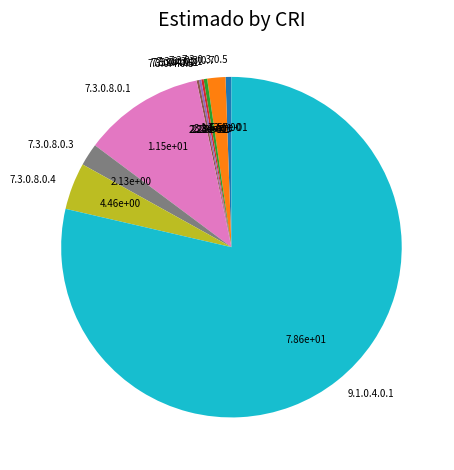

Does any single category account for the majority?

Yes